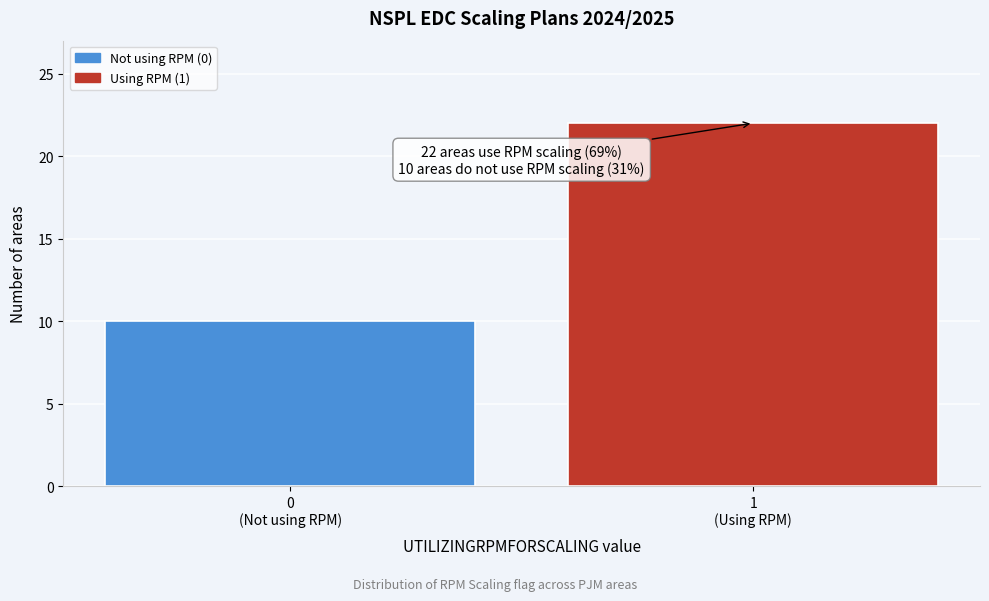

Reading left to right, list all the values displayed in this chart.

10	22